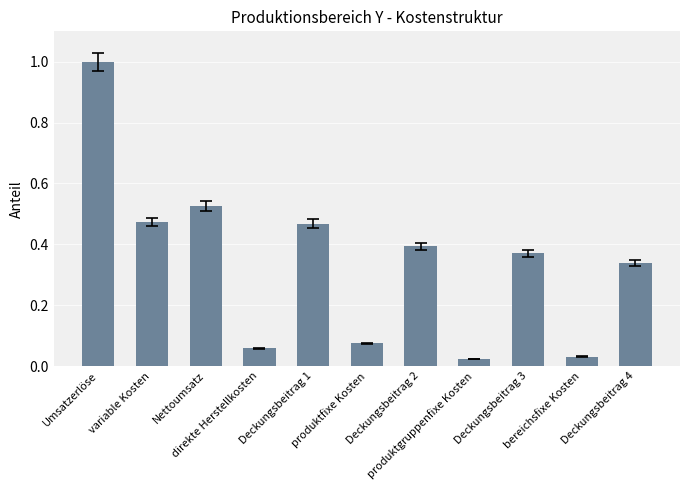

What is the maximum value shown in the chart?

1.0